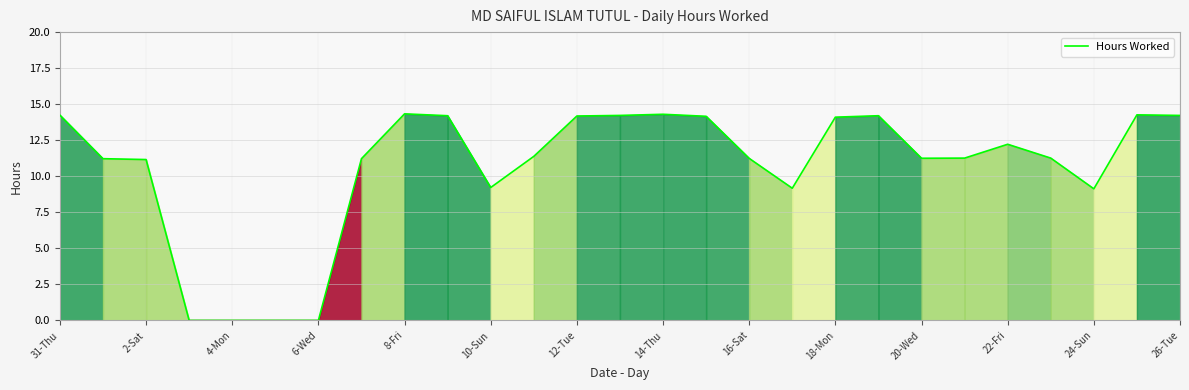

What is the difference between the maximum and minimum values?

14.3